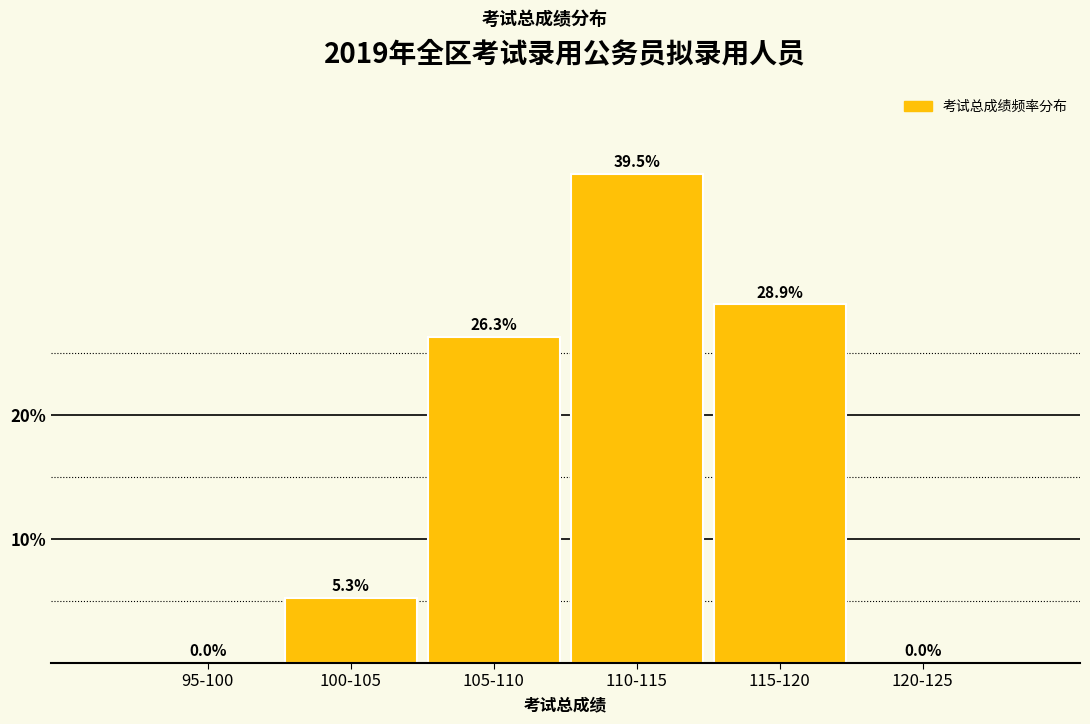

Are the bars horizontal?

No